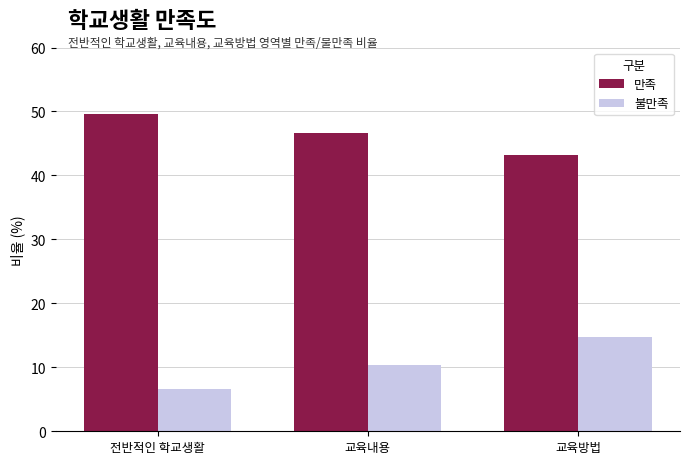

Is it true that 만족 equals 49.6 at 전반적인 학교생활?

True